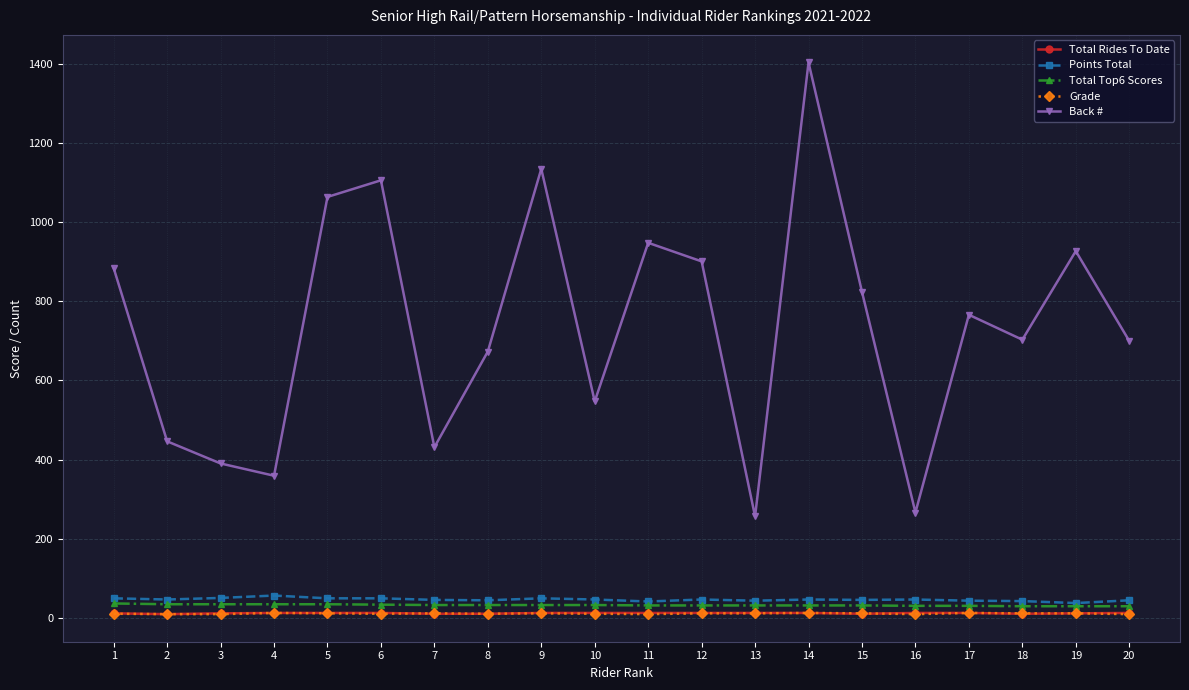

What are all the series names shown in the legend?

Total Rides To Date, Points Total, Total Top6 Scores, Grade, Back #